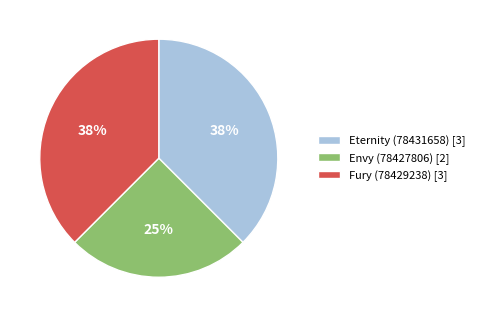

Count the number of slices in the pie.

3